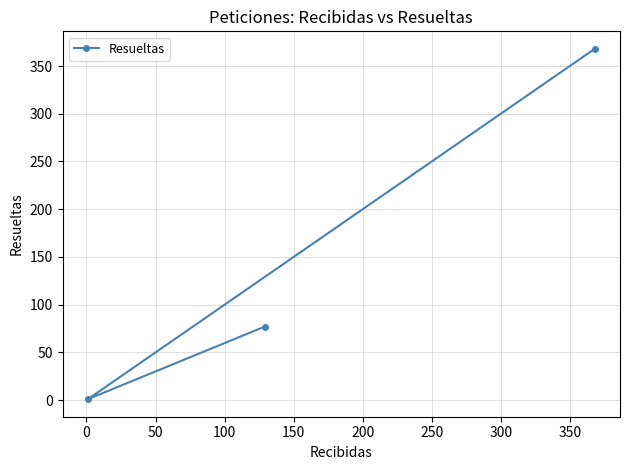

Reading left to right, extract all data points from this chart.

1	77	368